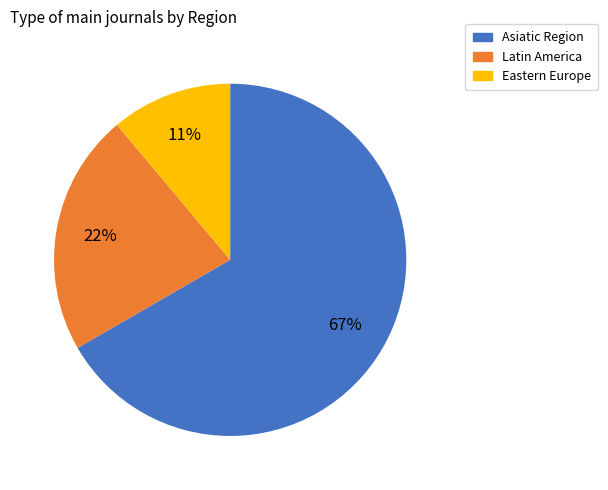

Does Asiatic Region account for over 50% of the chart?

Yes